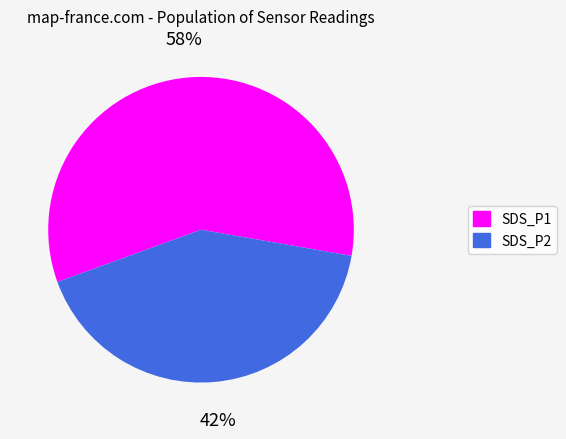

To the nearest percent, what portion does SDS_P1 represent?

58%